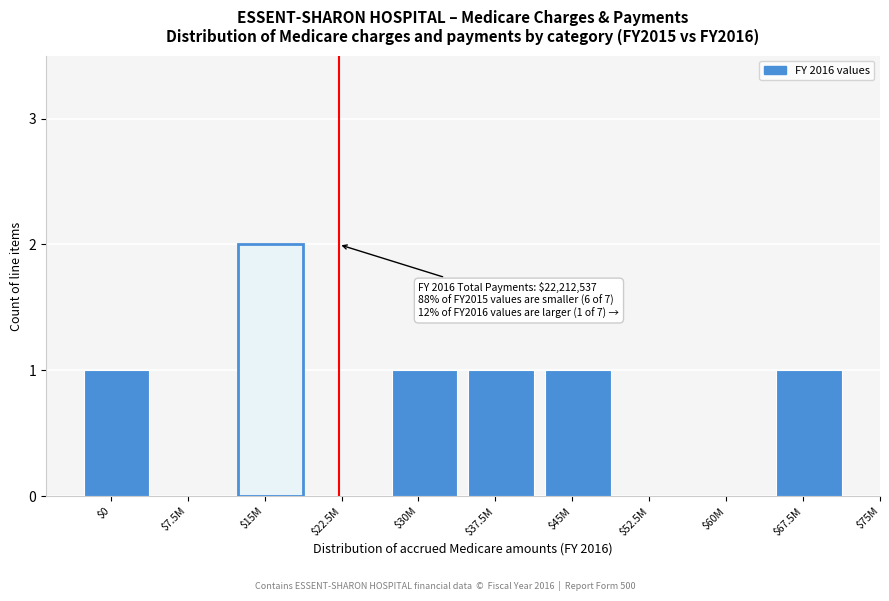

What is the sum of all values?

7